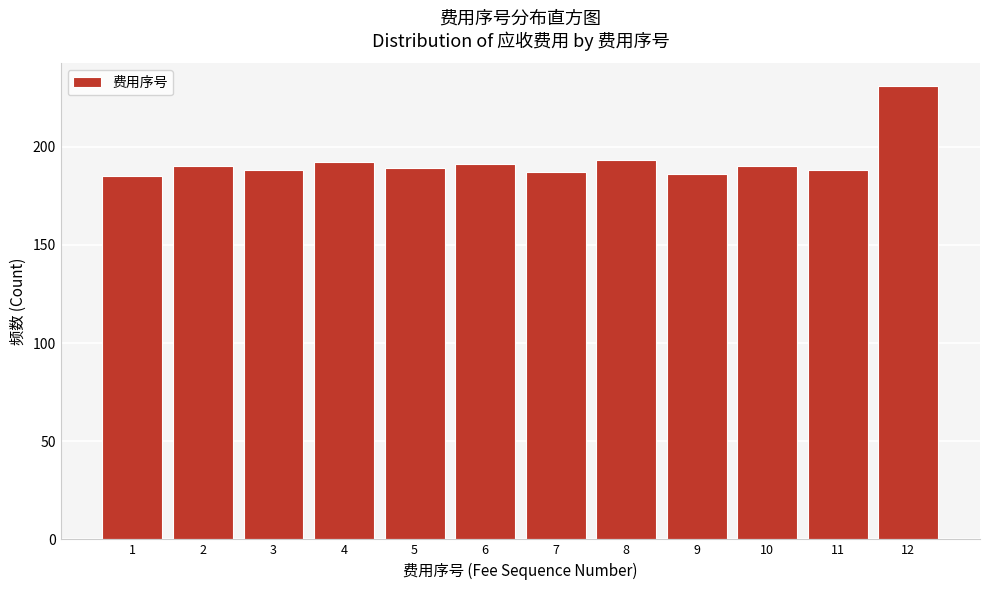

Reading right to left, transcribe all the data shown in this chart.

12=231	11=188	10=190	9=186	8=193	7=187	6=191	5=189	4=192	3=188	2=190	1=185